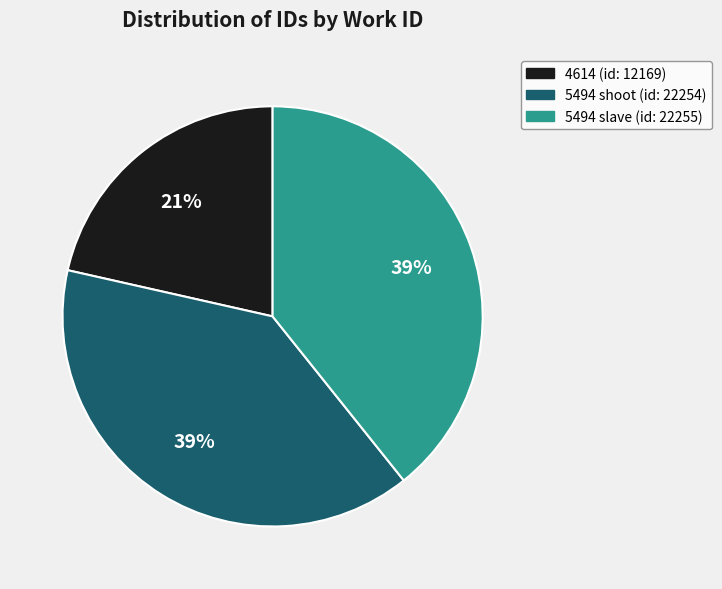

To the nearest percent, what is the average slice percentage?

33%